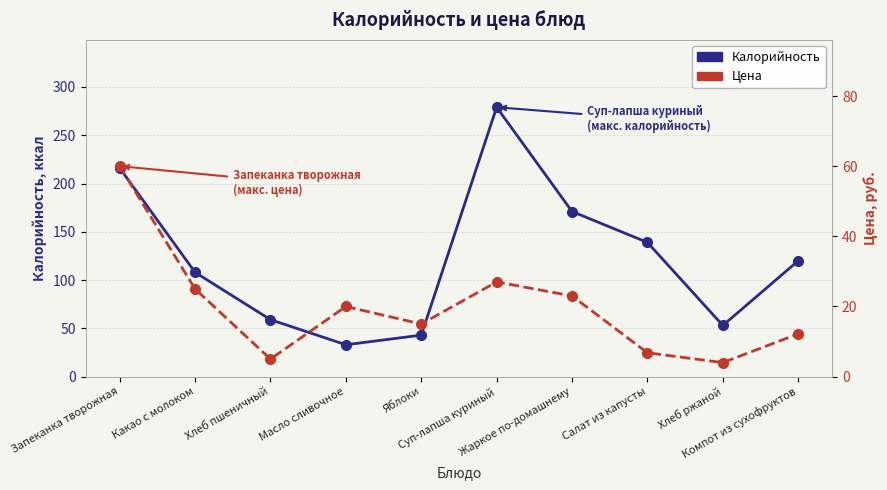

How many lines are shown in the chart?

2